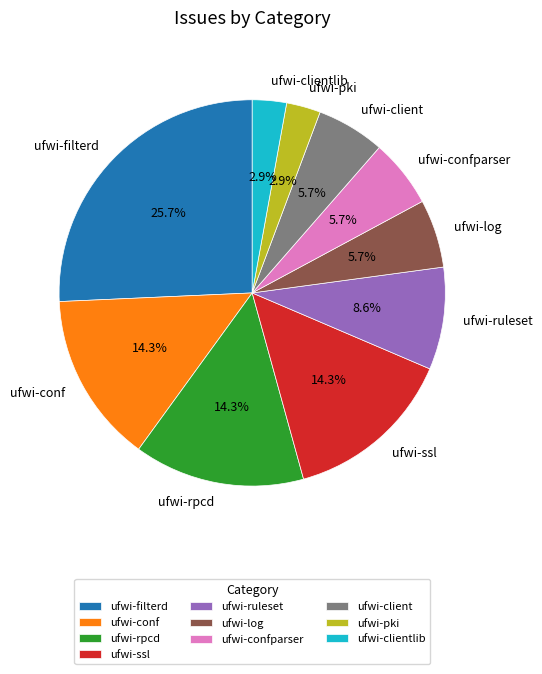

Is it true that ufwi-log is 18% of the pie?

False